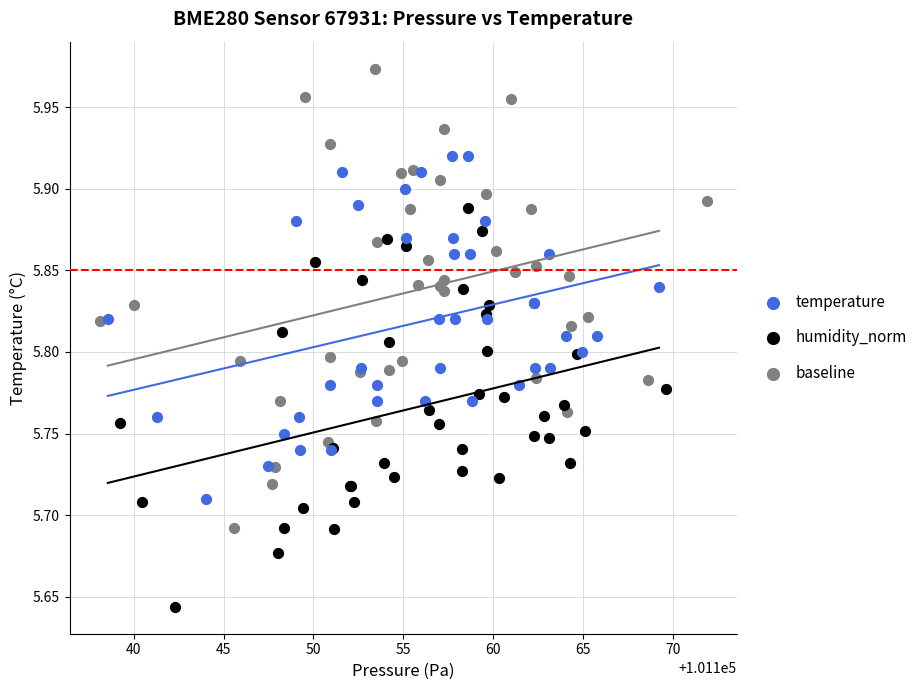

What are all the series names shown in the legend?

temperature, humidity_norm, baseline